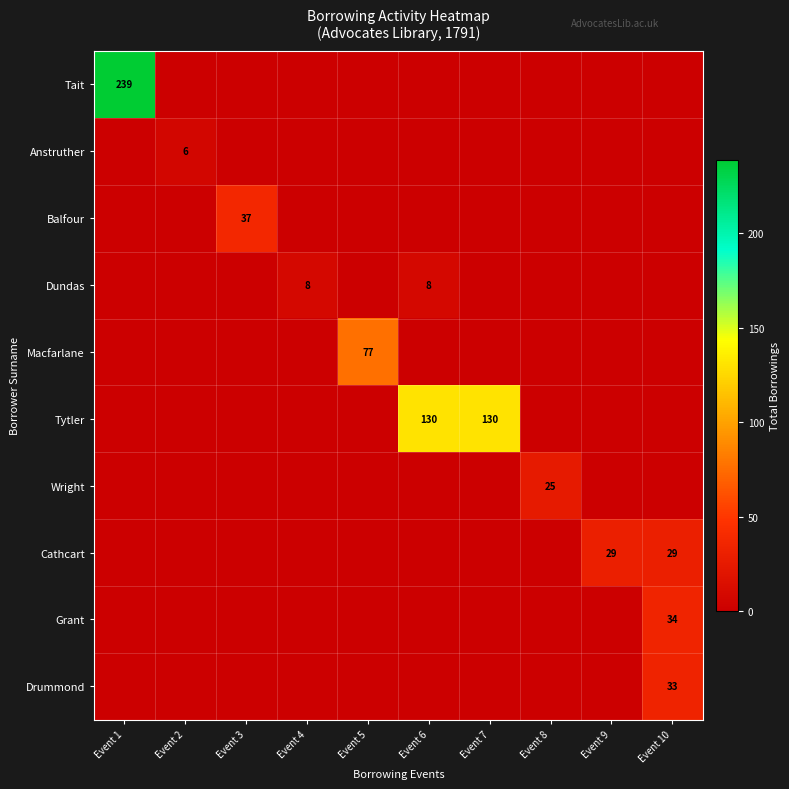

The Balfour series shows 37 at Event 3. True or false?

True